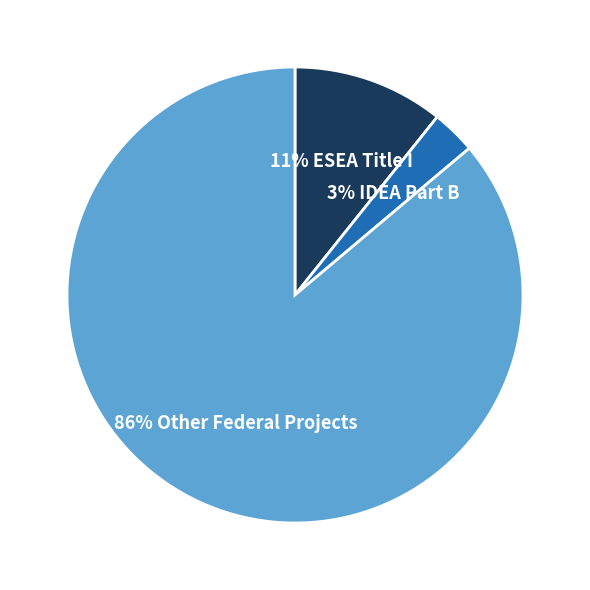

To the nearest percent, what is the average slice percentage?

33%